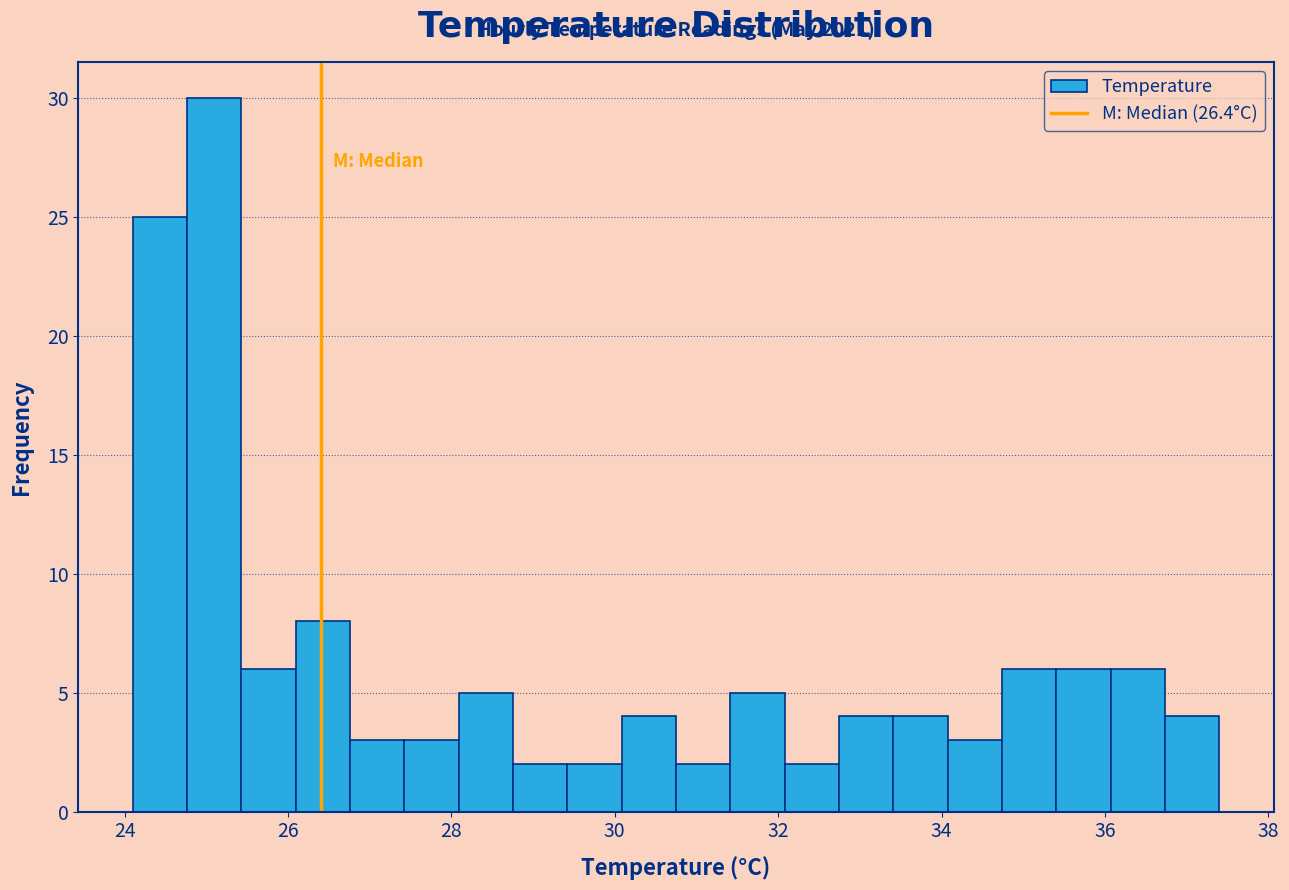

Around what value on the x-axis is the tallest bar? Give the approximate position of its centre, as read against the axis.

25.0